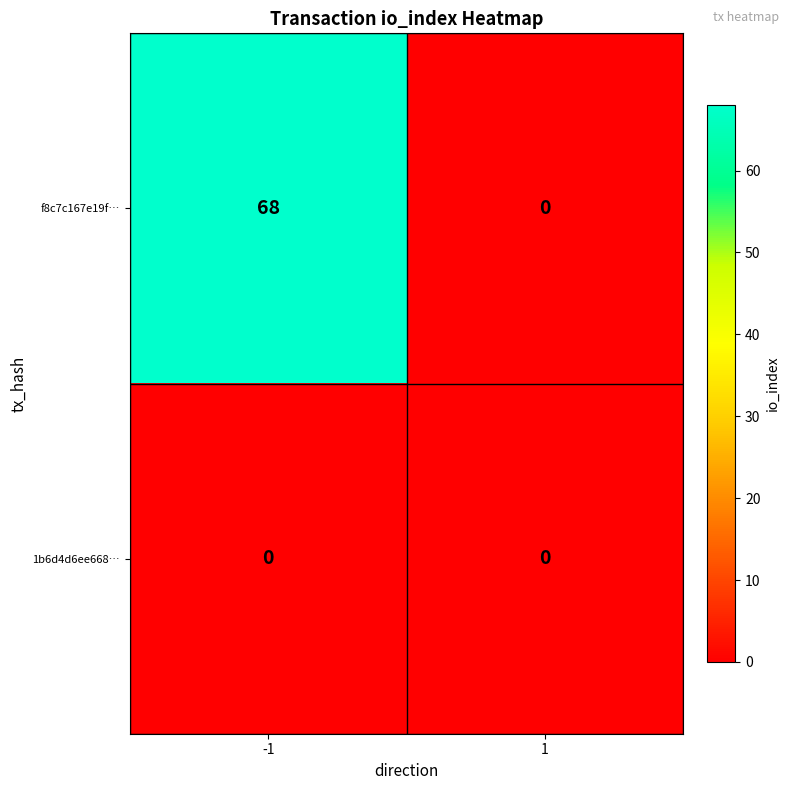

At how many categories does at least one series exceed 12?

1